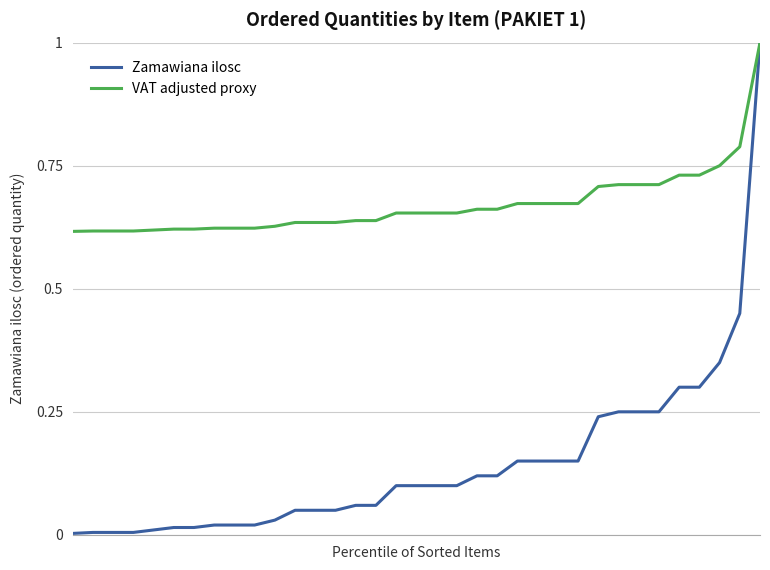

Rank the series by their average value, from highest to lowest.

VAT adjusted proxy, Zamawiana ilosc